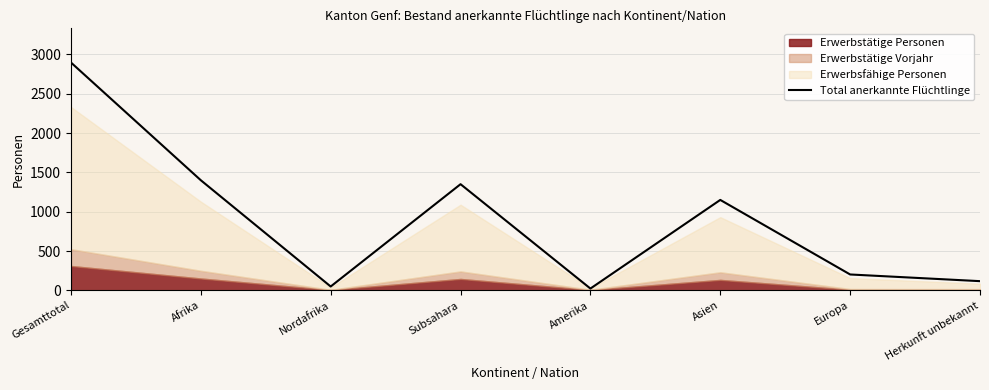

Count the number of categories in the chart.

8